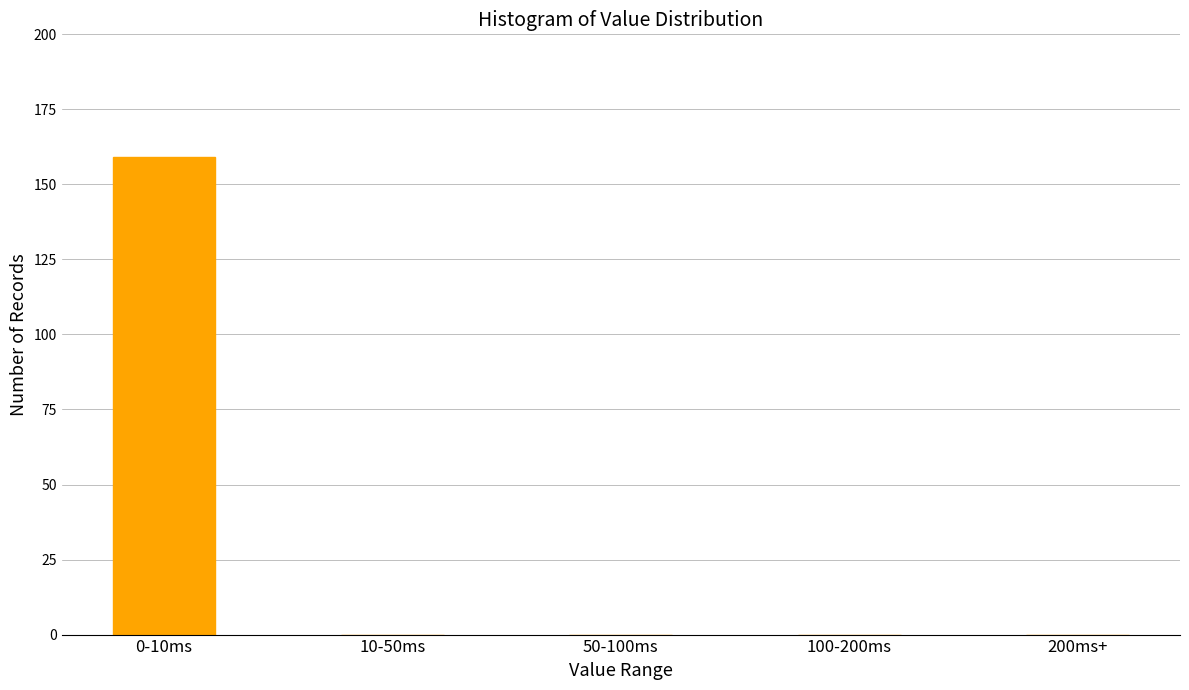

Reading left to right, list all the values displayed in this chart.

0-10ms=159	10-50ms=0	50-100ms=0	100-200ms=0	200ms+=0